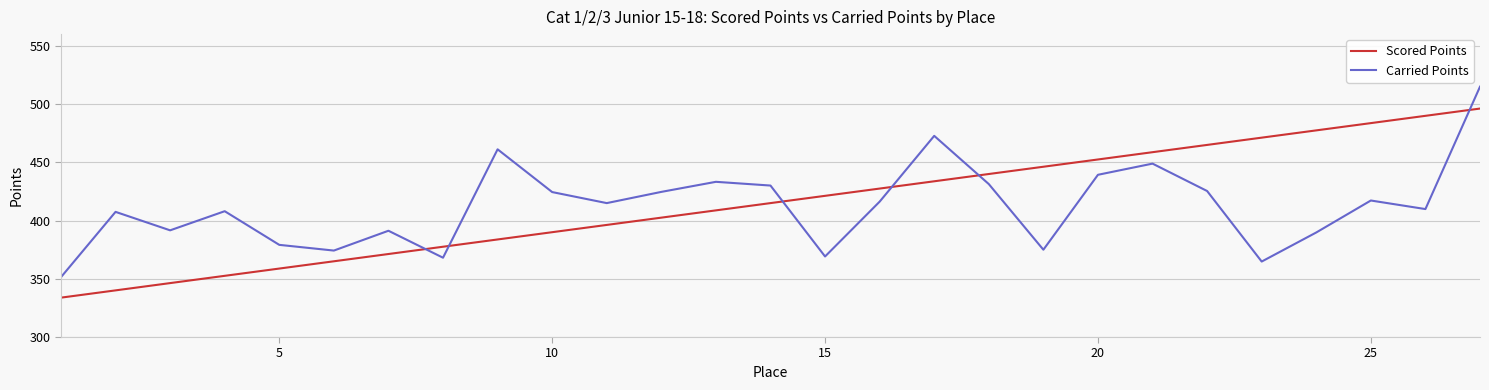

What is the maximum value shown in the chart?

514.9